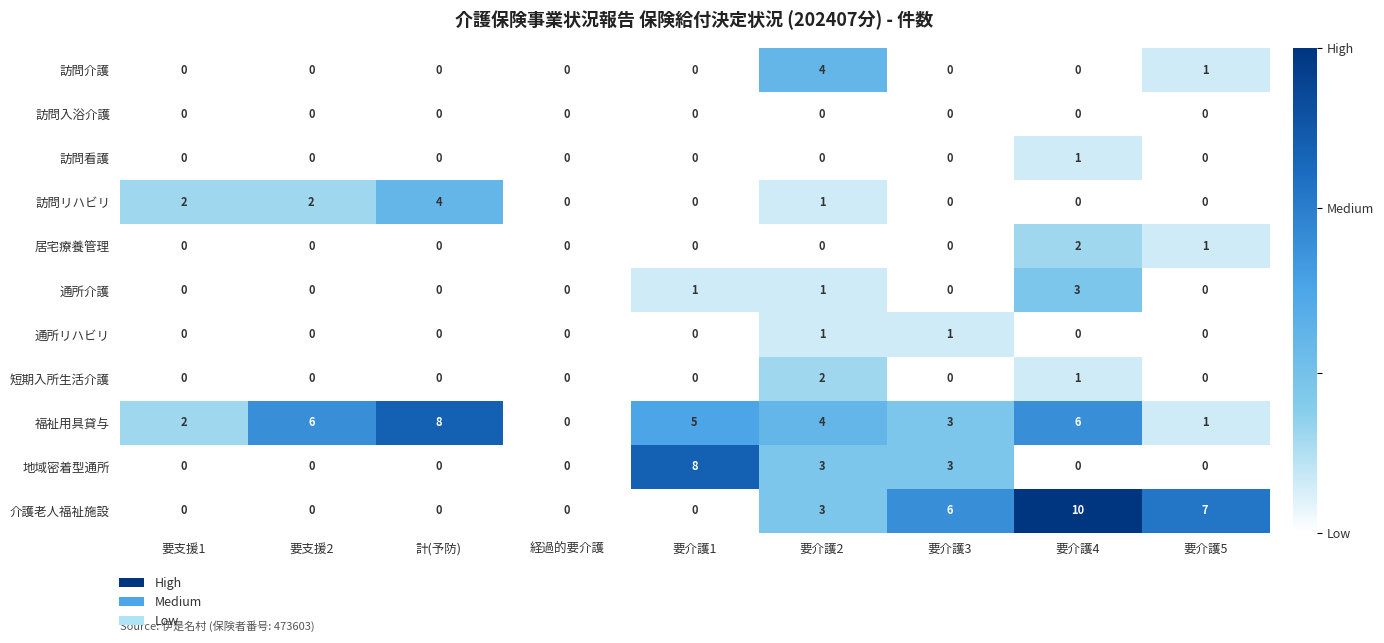

The 福祉用具貸与 series shows 3 at 要介護3. True or false?

True